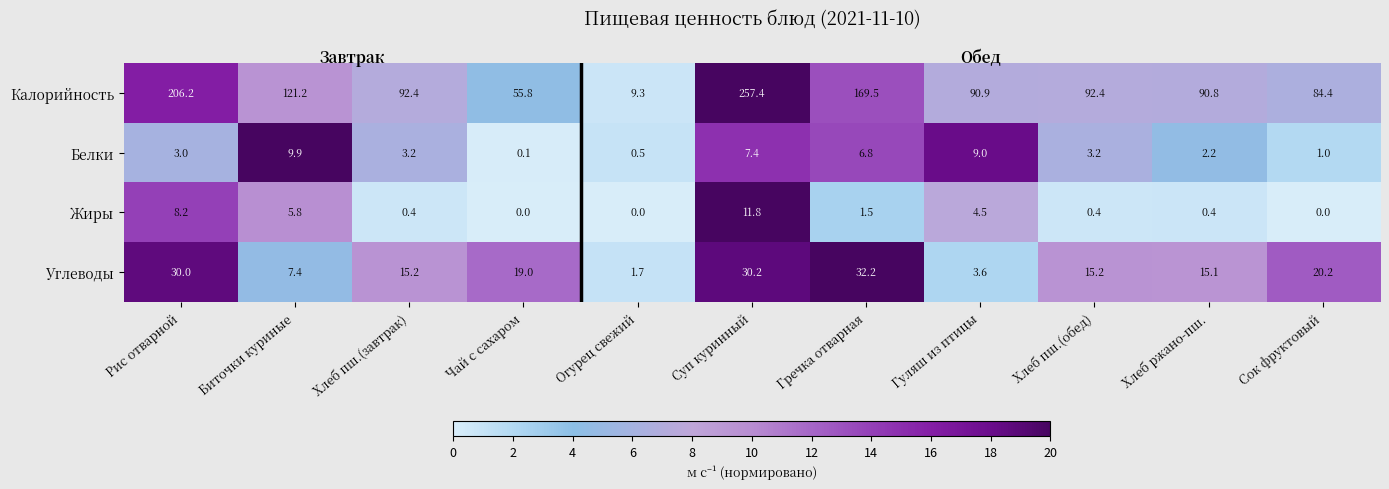

Rank the series by their maximum value, from lowest to highest.

Белки, Жиры, Углеводы, Калорийность